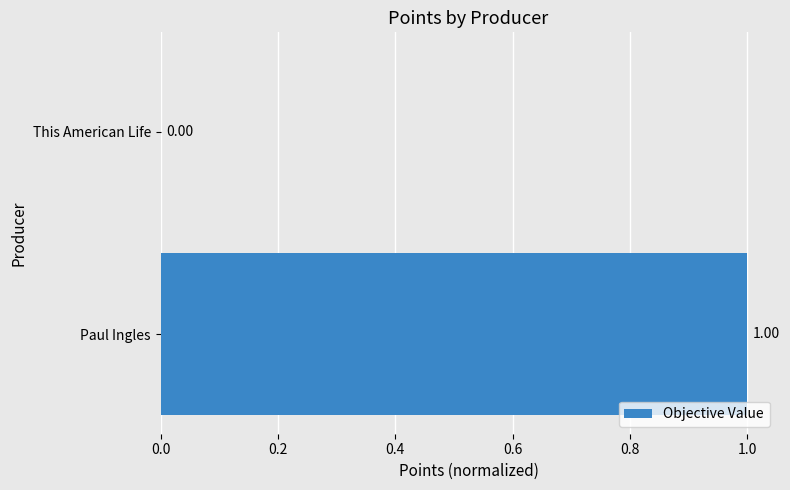

Between This American Life and Paul Ingles, which is larger?

Paul Ingles